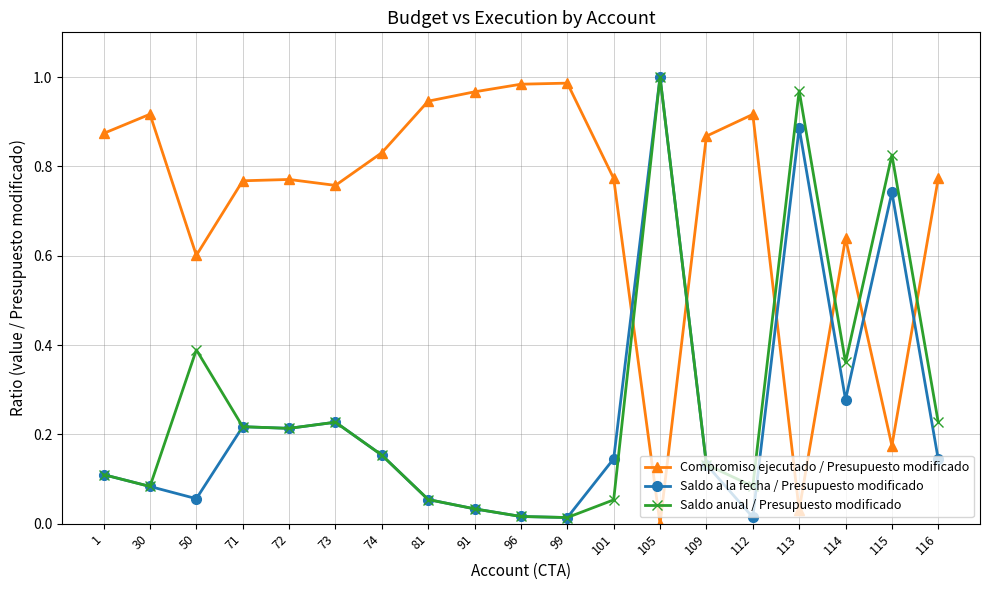

The Compromiso ejecutado / Presupuesto modificado series shows 0.9 at 50. True or false?

False